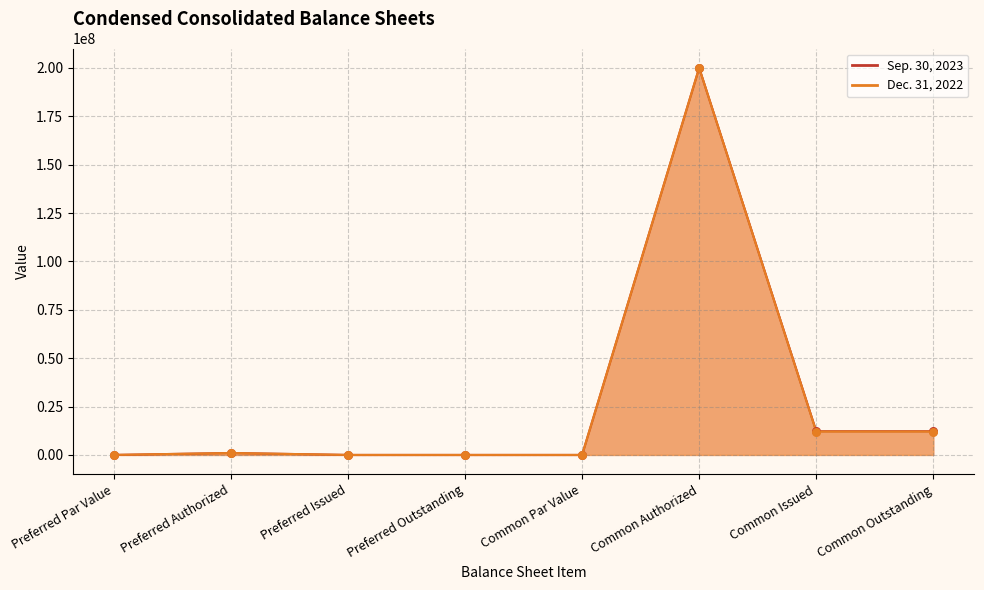

Which series contains the lowest Y value?

Sep. 30, 2023